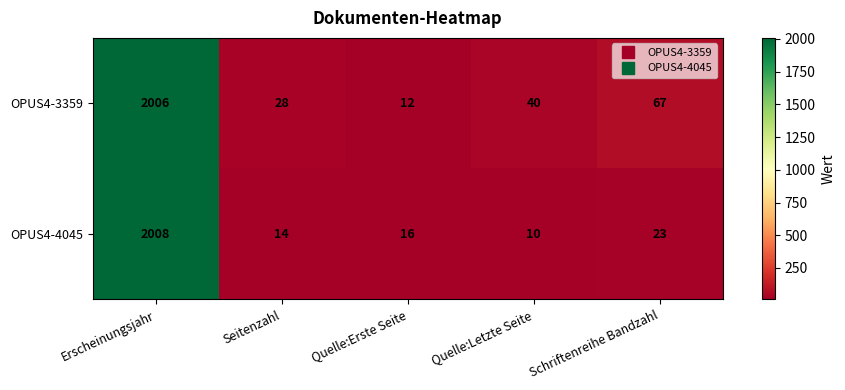

Rank the categories by OPUS4-4045 value from highest to lowest.

Erscheinungsjahr, Schriftenreihe Bandzahl, Quelle:Erste Seite, Seitenzahl, Quelle:Letzte Seite